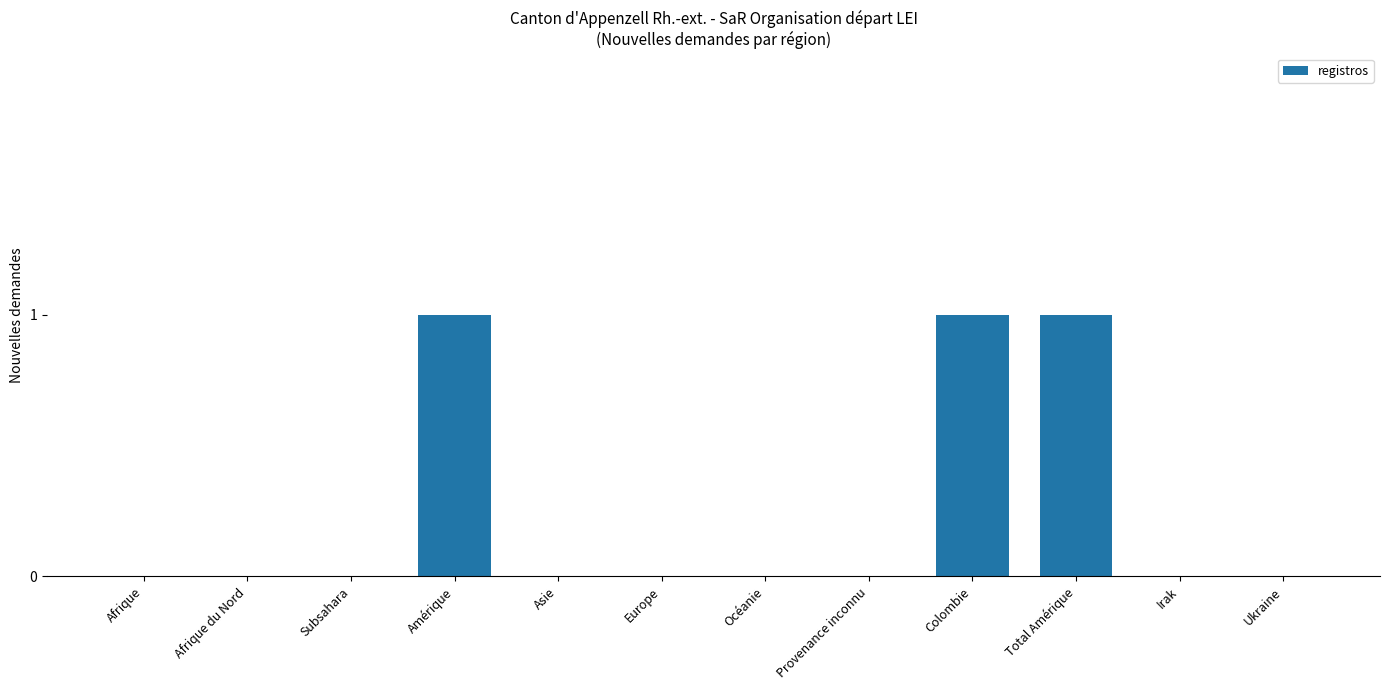

What is the sum of all values?

3